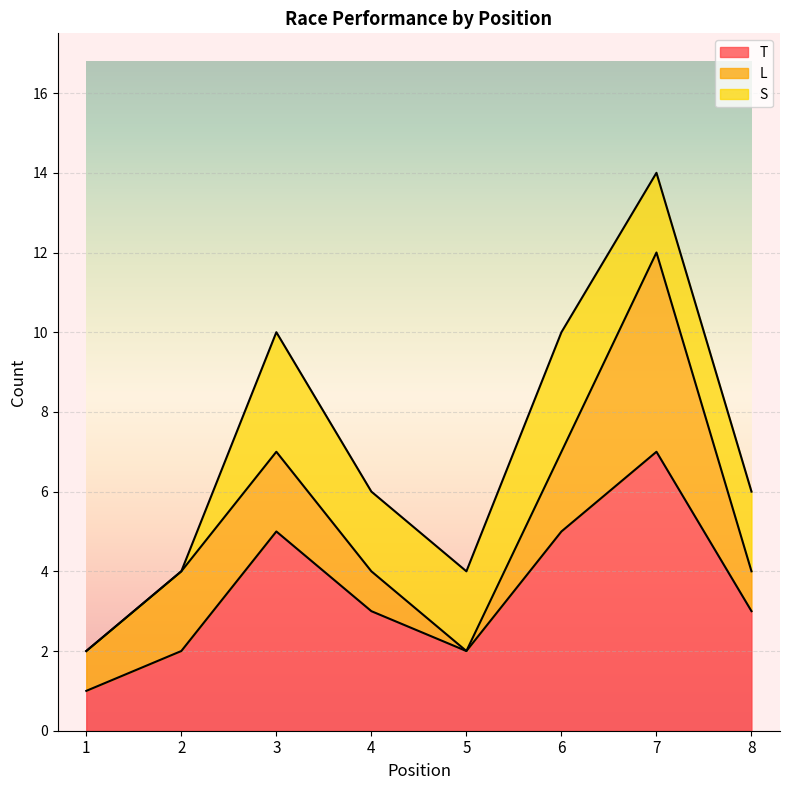

Rank the series by their maximum value, from highest to lowest.

T, L, S